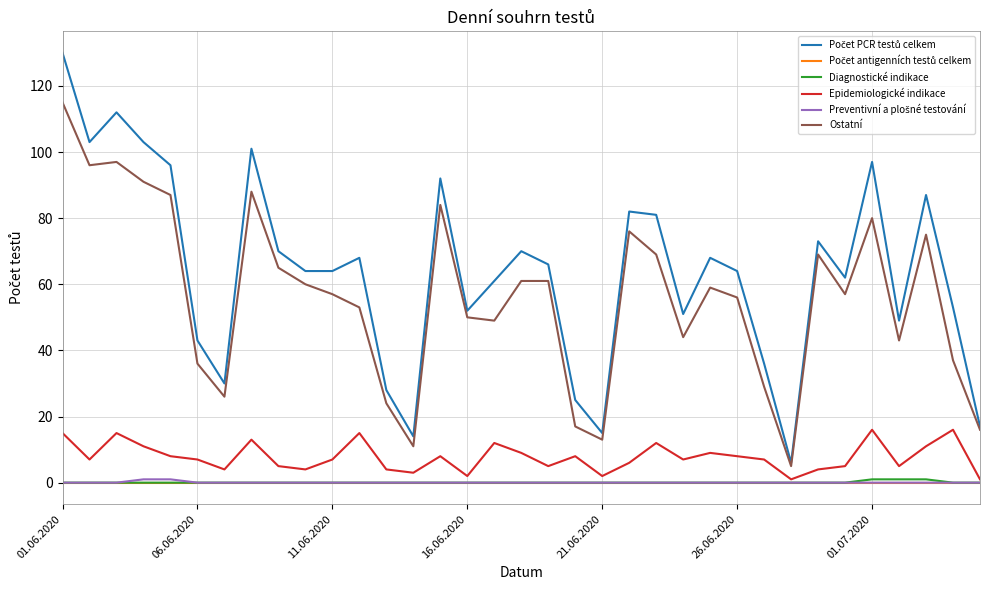

What is the greatest value displayed?

130